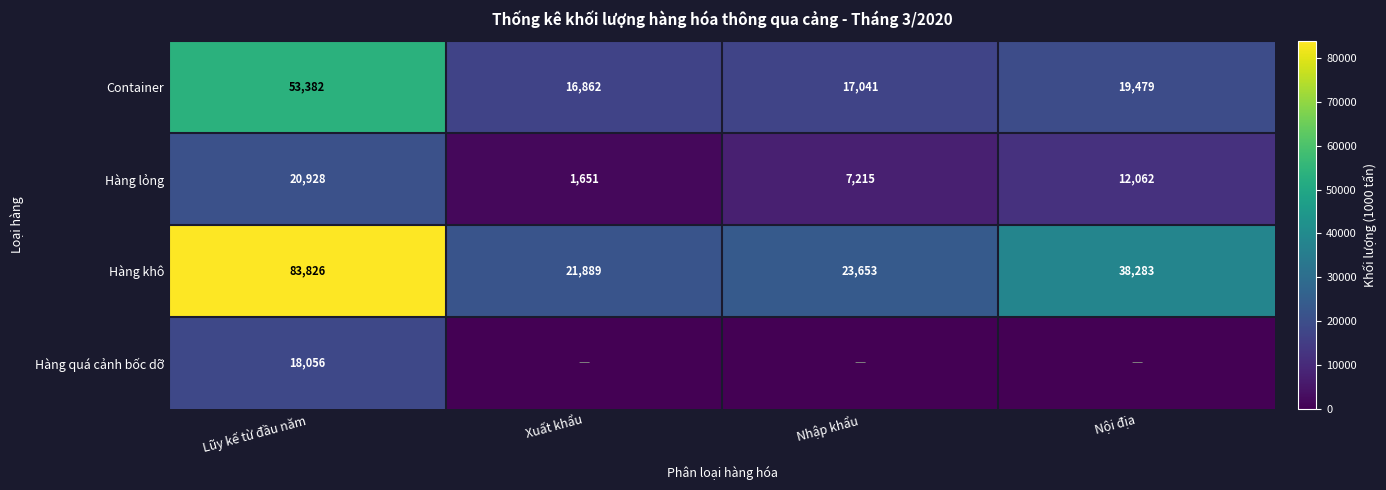

What value does the Hàng khô series have at Nội địa, to the nearest 10?

38280